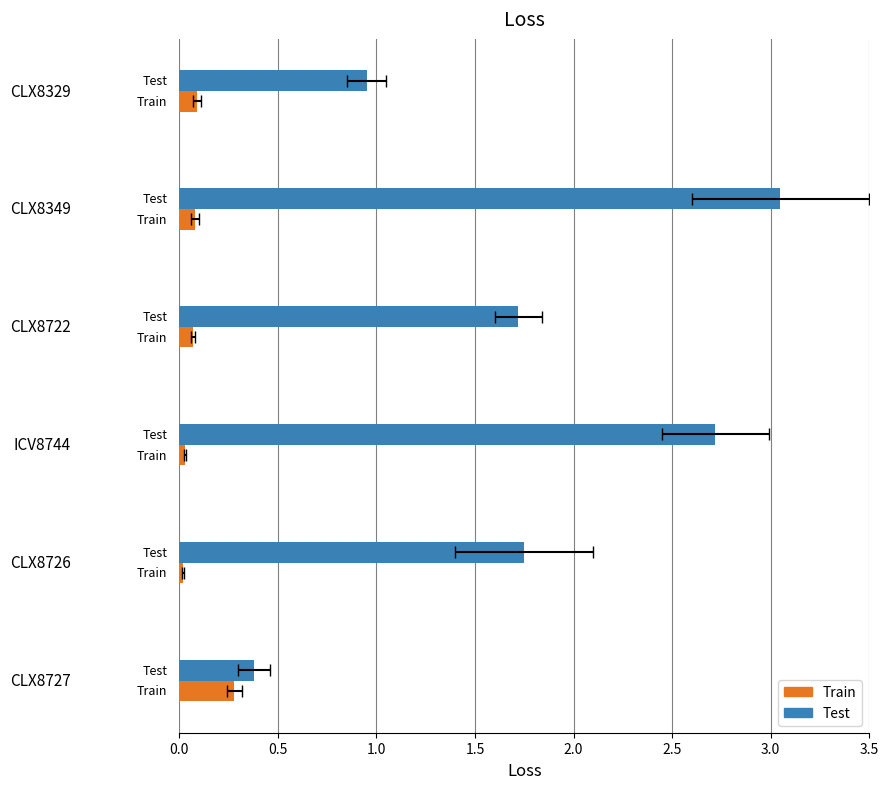

What is the average value of the Train series?

0.1